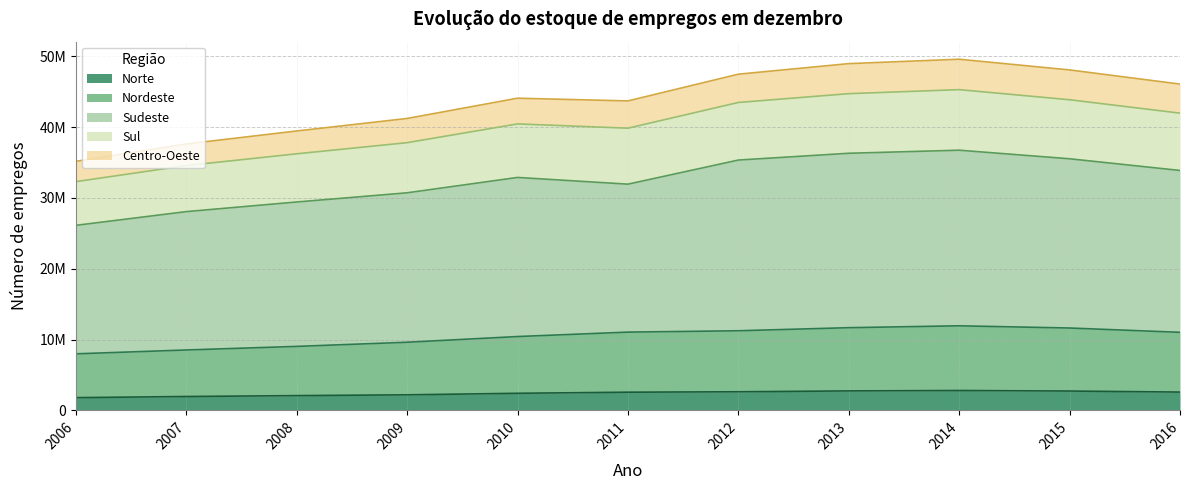

What are all the series names shown in the legend?

Norte, Nordeste, Sudeste, Sul, Centro-Oeste